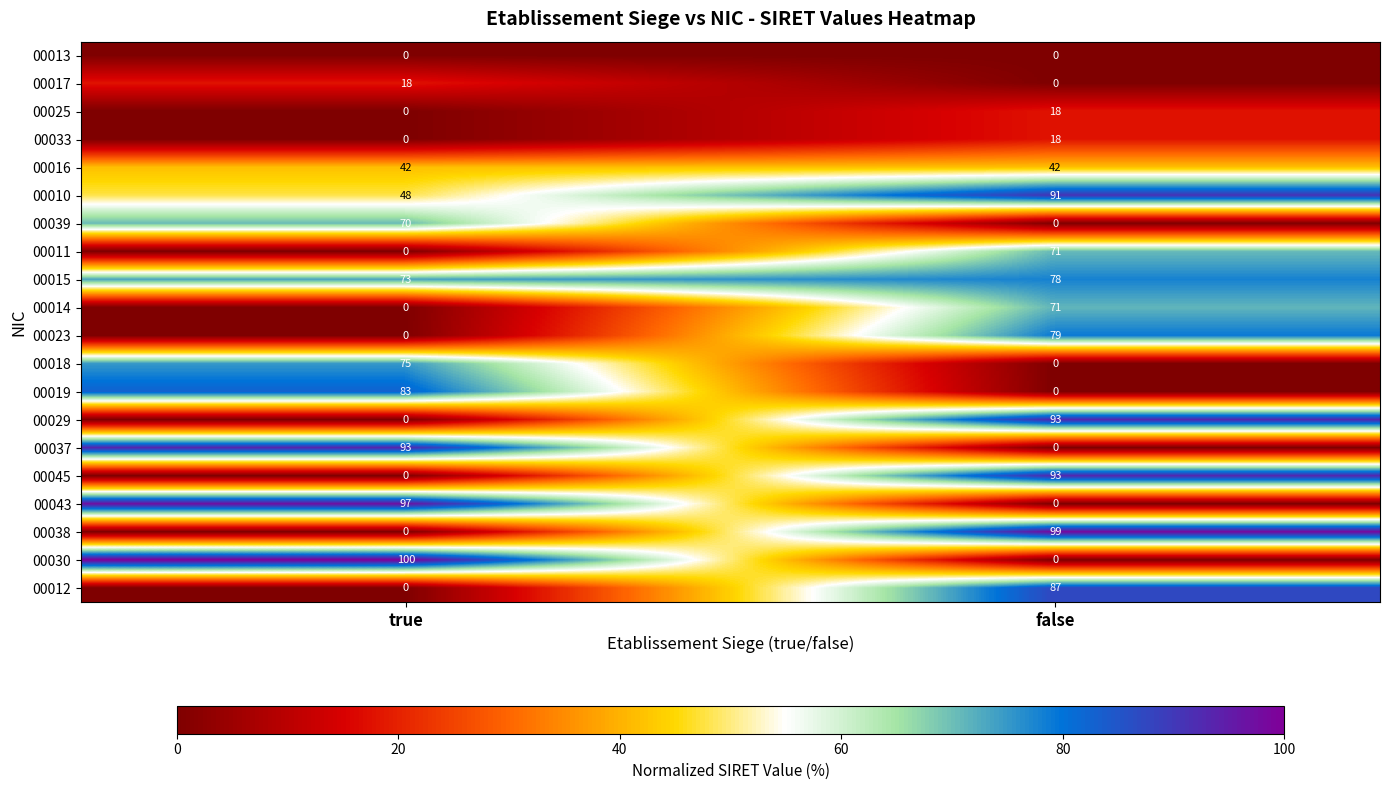

The 00017 series shows 6 at true. True or false?

False